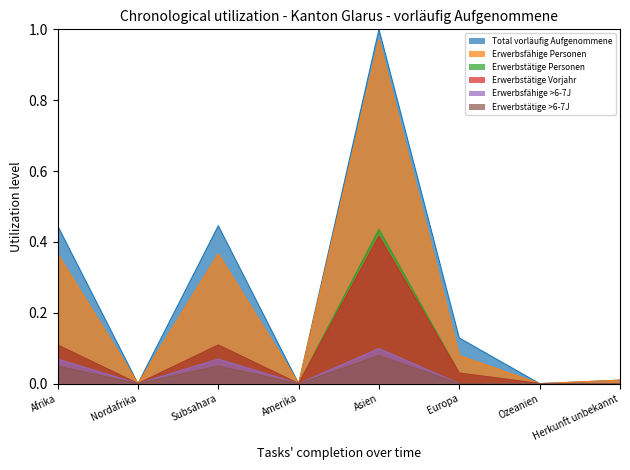

Does the chart display data point markers on the line(s)?

No